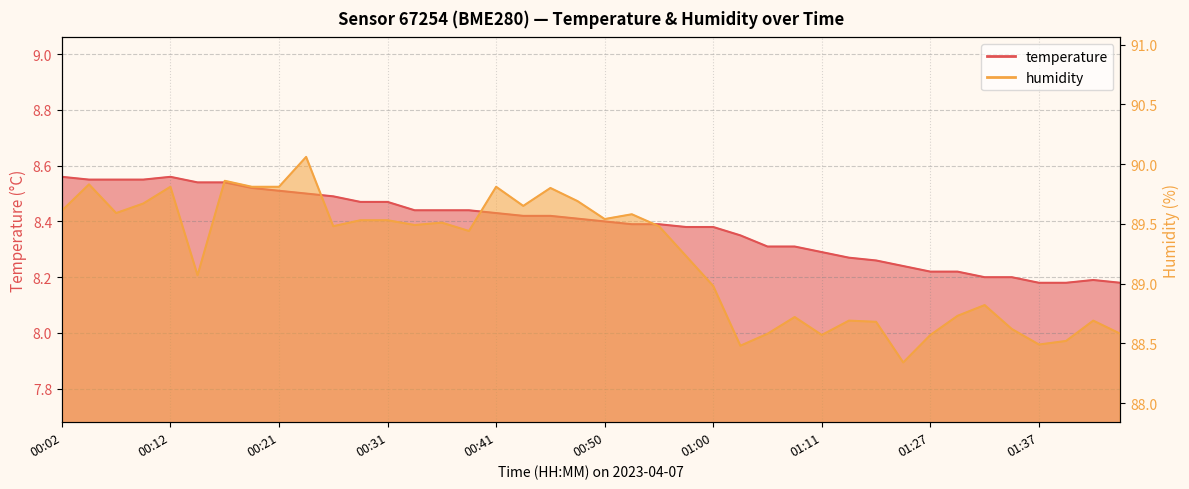

How many lines are shown in the chart?

2